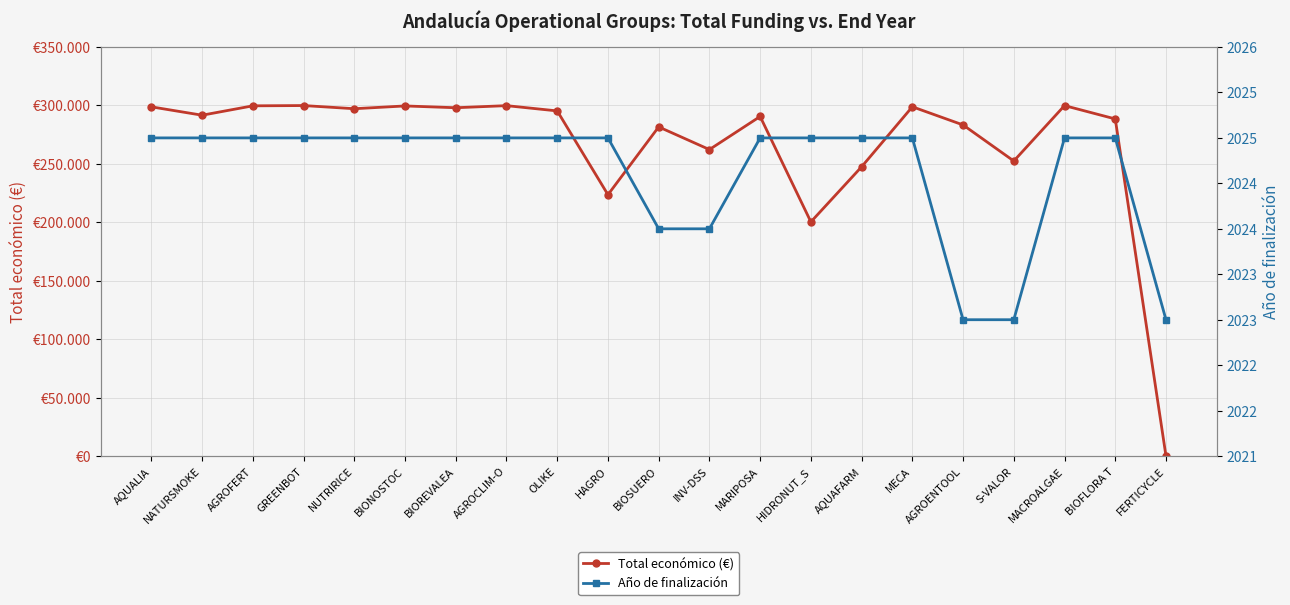

Rank the series by their maximum value, from lowest to highest.

Año de finalización, Total económico (€)